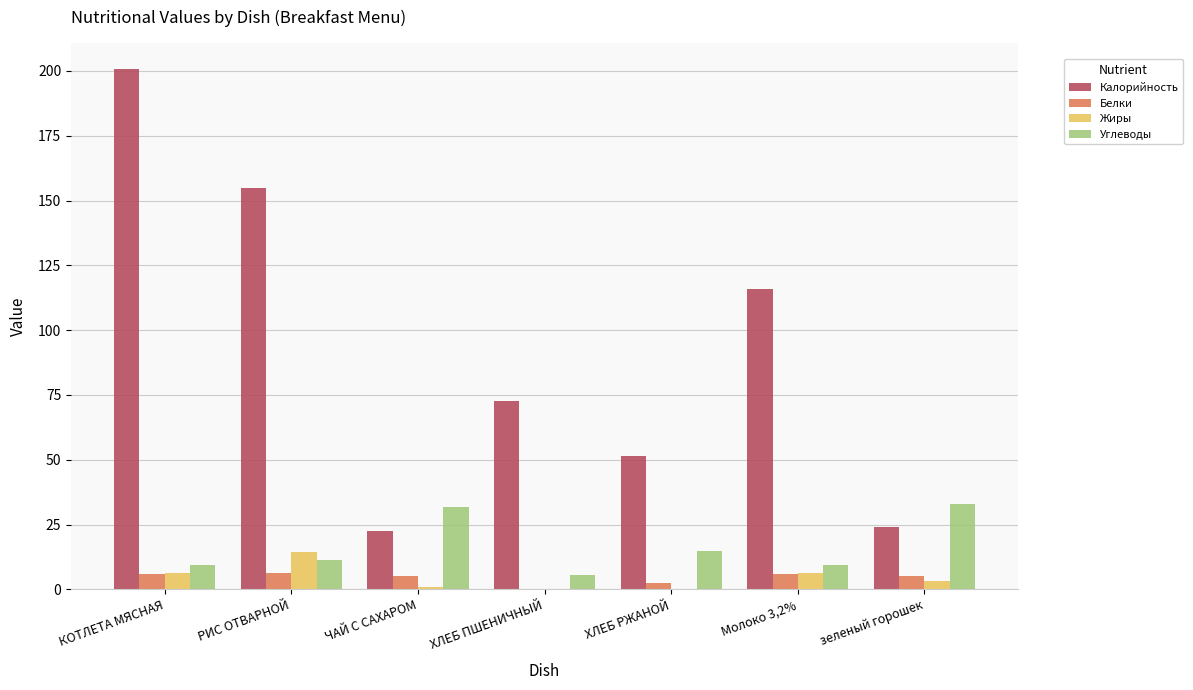

What are all the series names shown in the legend?

Калорийность, Белки, Жиры, Углеводы